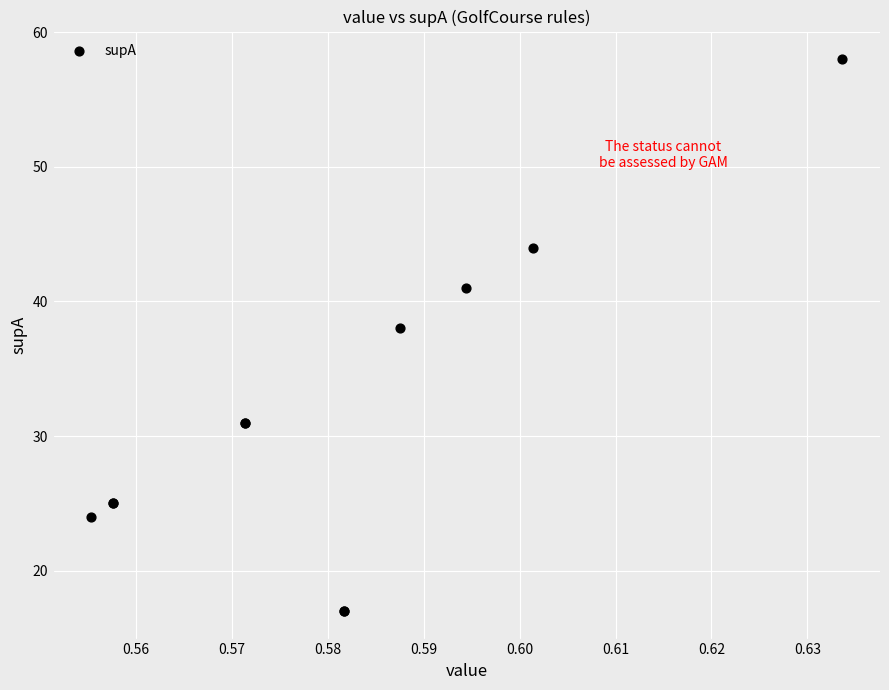

What Y value in the scatter plot is closest to 37?

38